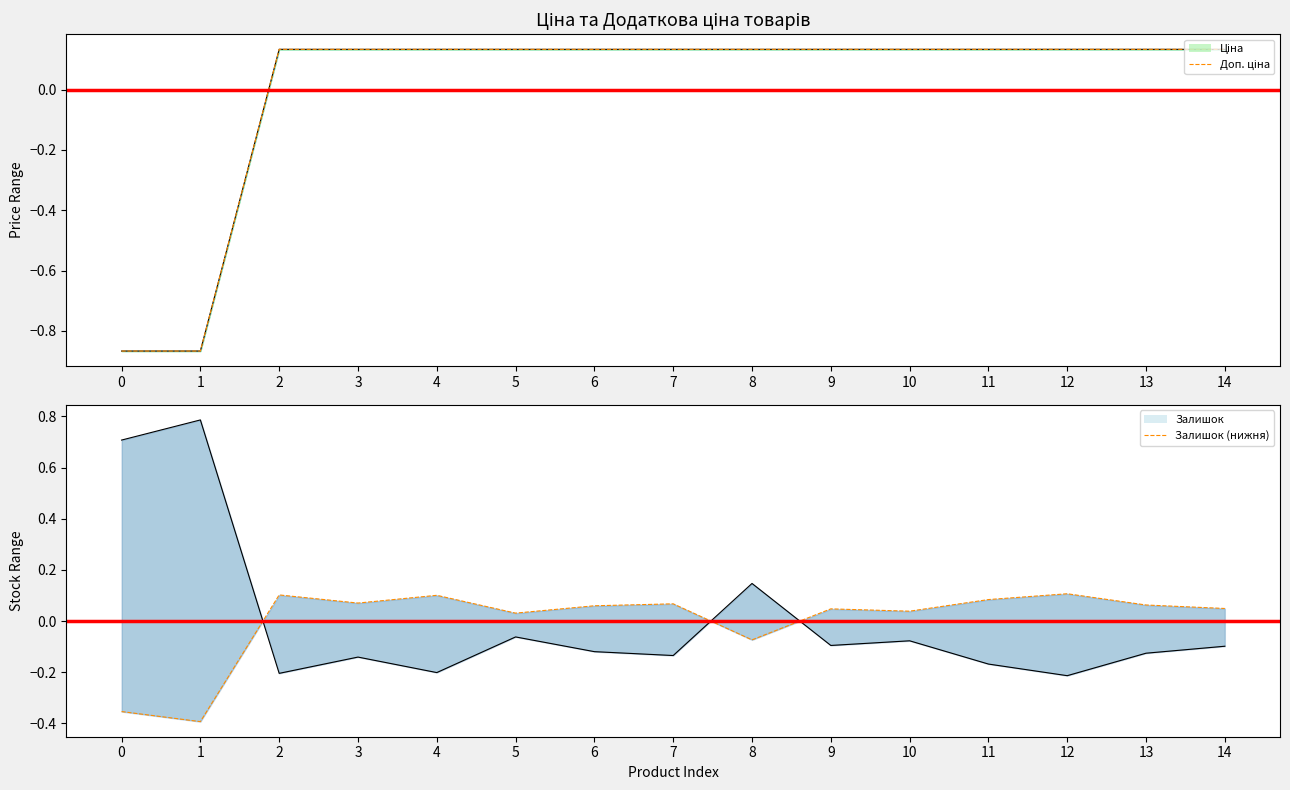

Reading right to left, what are all the values shown in this chart?

Доп. ціна: 0.1	0.1	0.1	0.1	0.1	0.1	0.1	0.1	0.1	0.1	0.1	0.1	0.1	-0.9	-0.9
Залишок (нижня): 0.0	0.1	0.1	0.1	0.0	0.0	-0.1	0.1	0.1	0.0	0.1	0.1	0.1	-0.4	-0.4